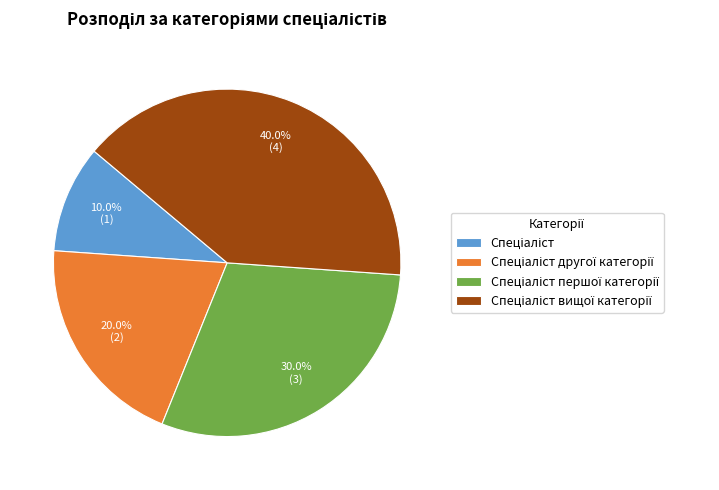

How many slices are in this pie chart?

4